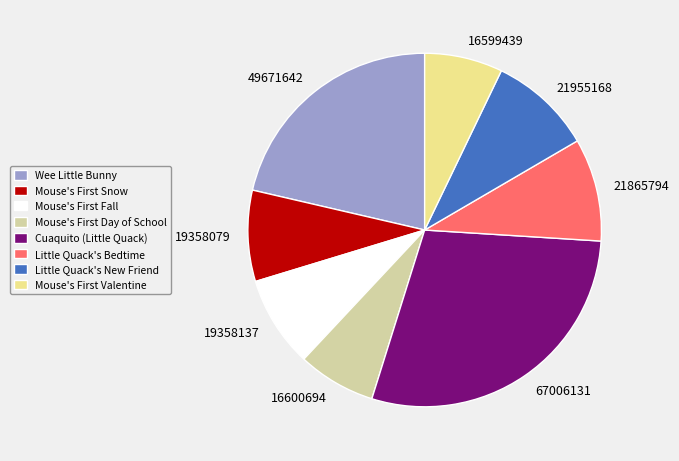

What is the ratio of the value at 19358137 to the value at 16599439?

1.2